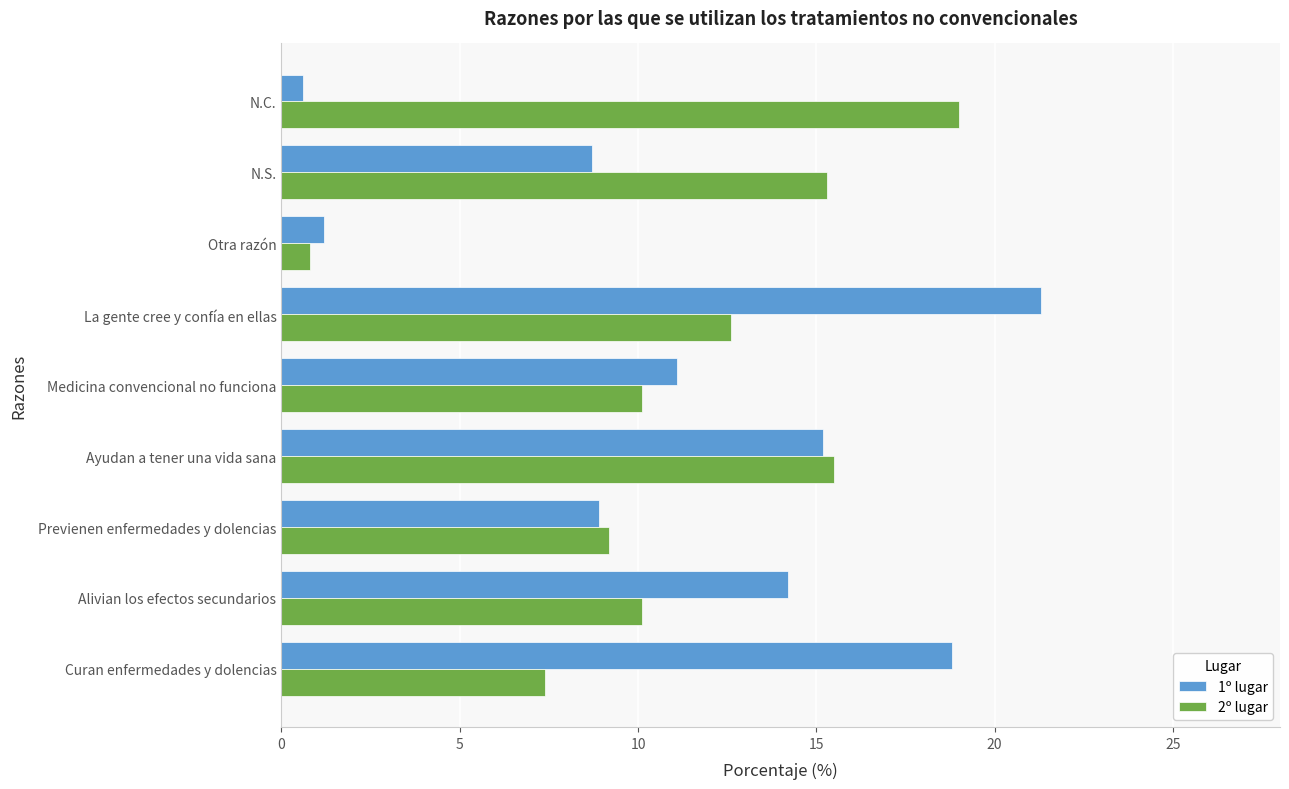

What is the minimum value for 1º lugar?

0.6